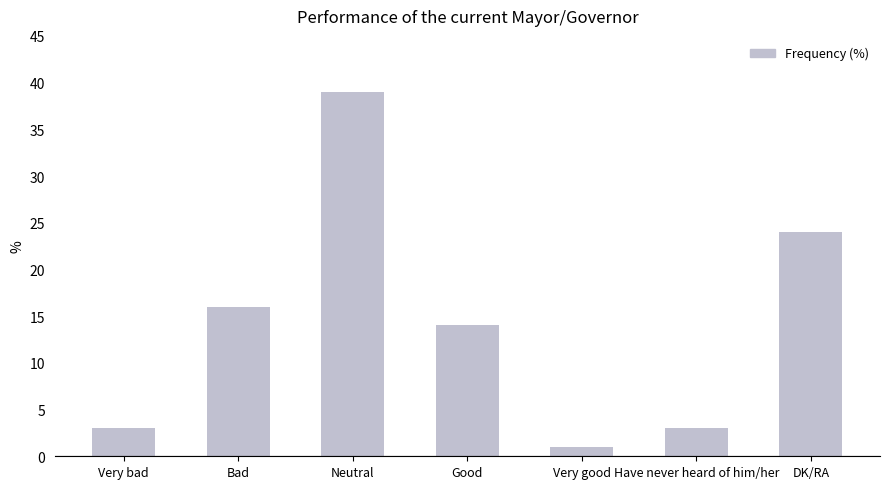

At which label is the value closest to 20?

Bad